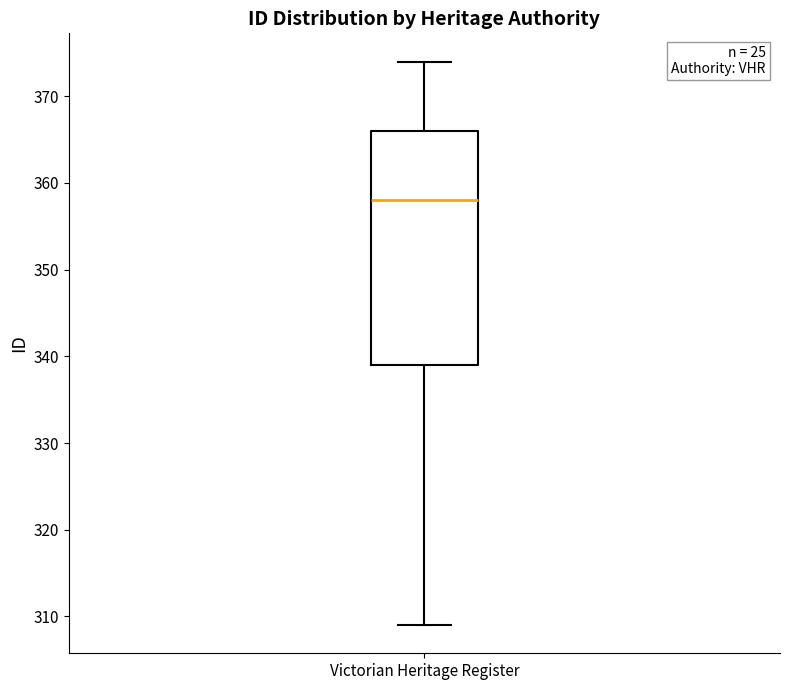

Where is the lower edge of the box for Victorian Heritage Register on the y-axis? The values are not printed on the chart, so give them approximately, as read against the axis.

339